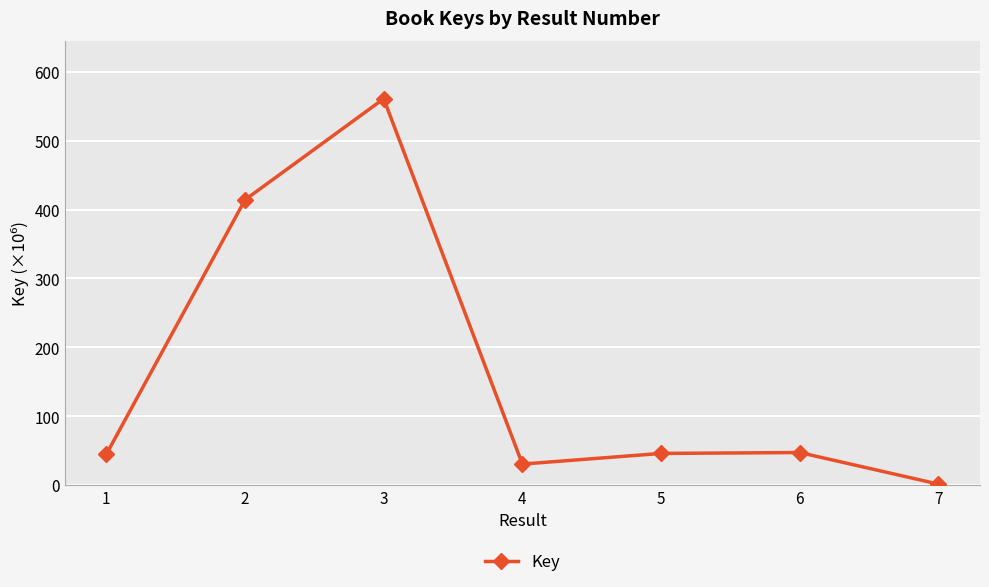

What is the value of the 6th point from the left?

47.2